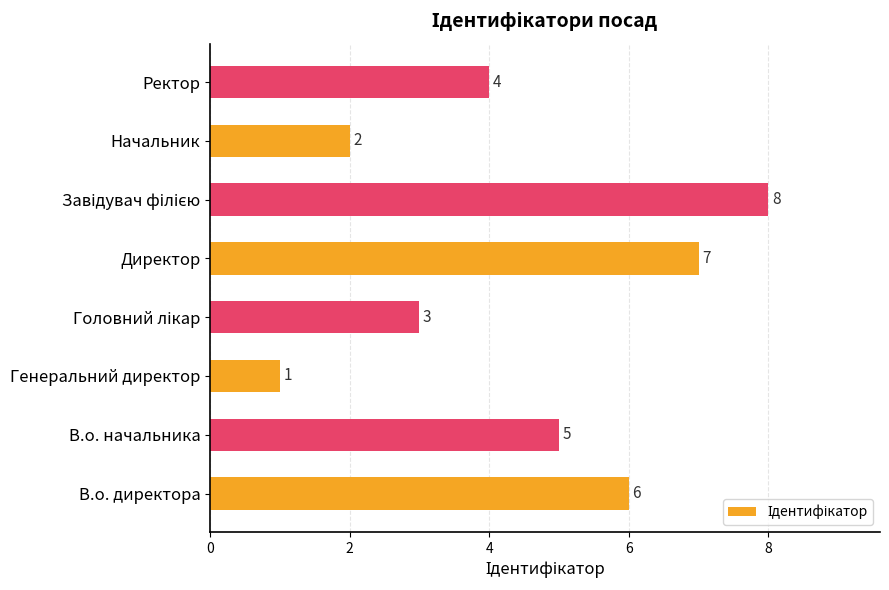

Does the chart contain stacked bars?

No